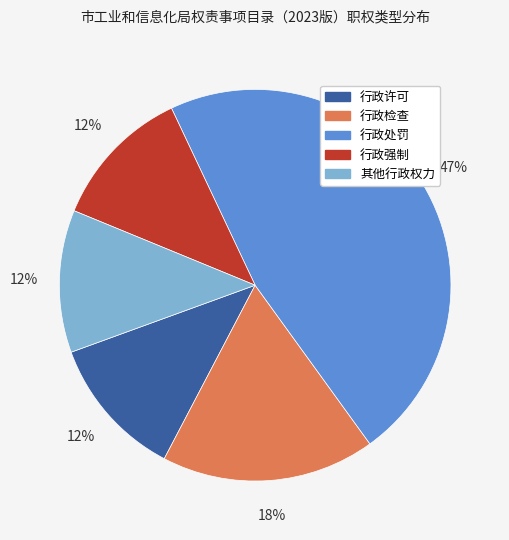

What percentage is the 行政检查 slice, to the nearest percent?

18%